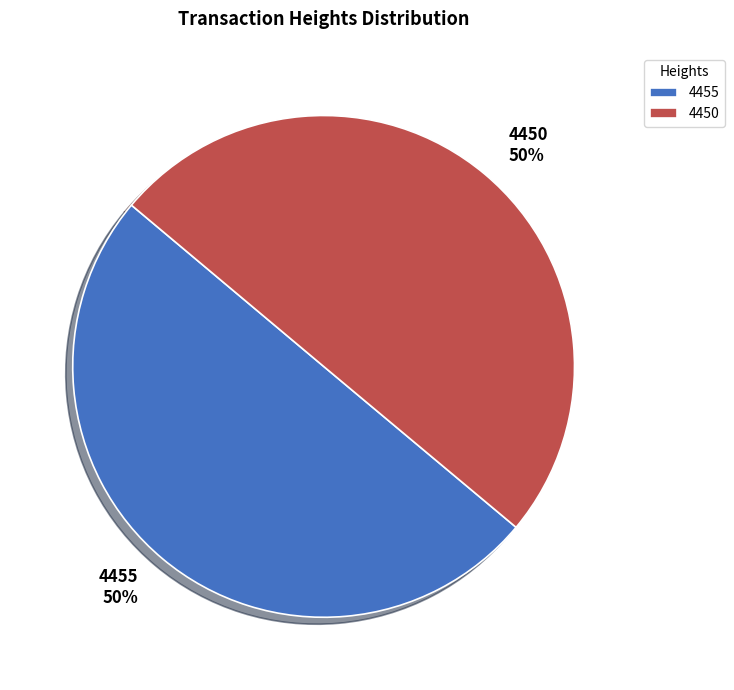

To the nearest percent, what percentage of the pie is 4455?

50%